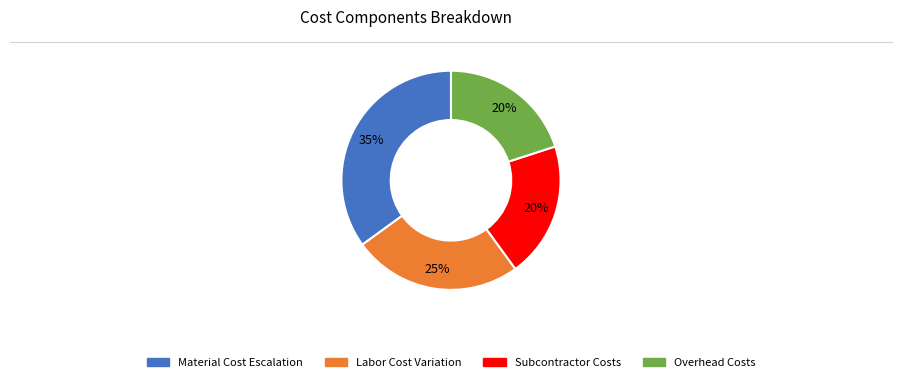

What is the largest slice in the pie chart?

Material Cost Escalation